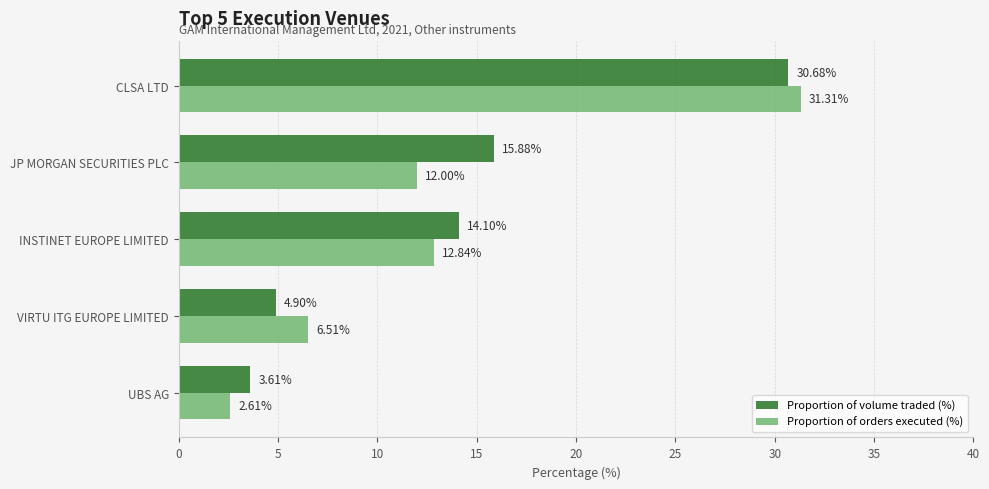

Rank the series by their average value, from highest to lowest.

Proportion of volume traded (%), Proportion of orders executed (%)